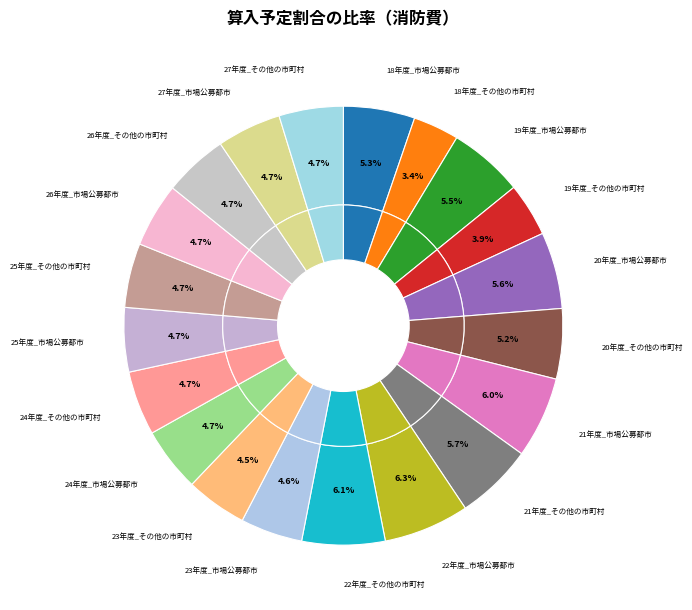

Is it true that 24年度_市場公募都市 is 13% of the pie?

False